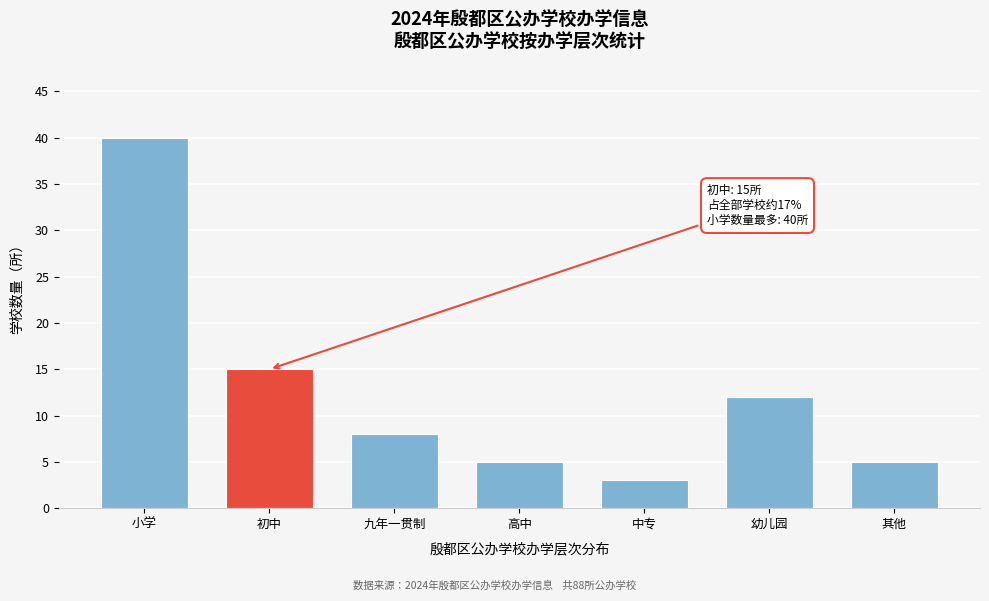

Reading right to left, what are all the values shown in this chart?

5	12	3	5	8	15	40